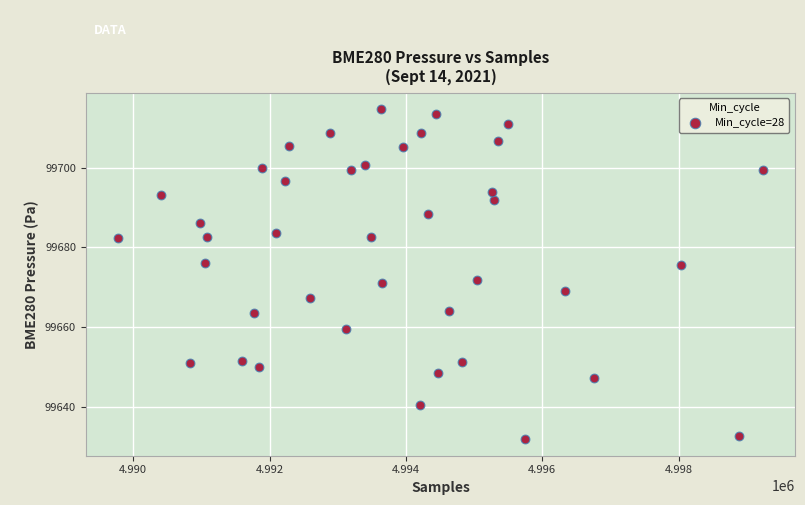

What is the range of Y values (max minus min)?

82.8